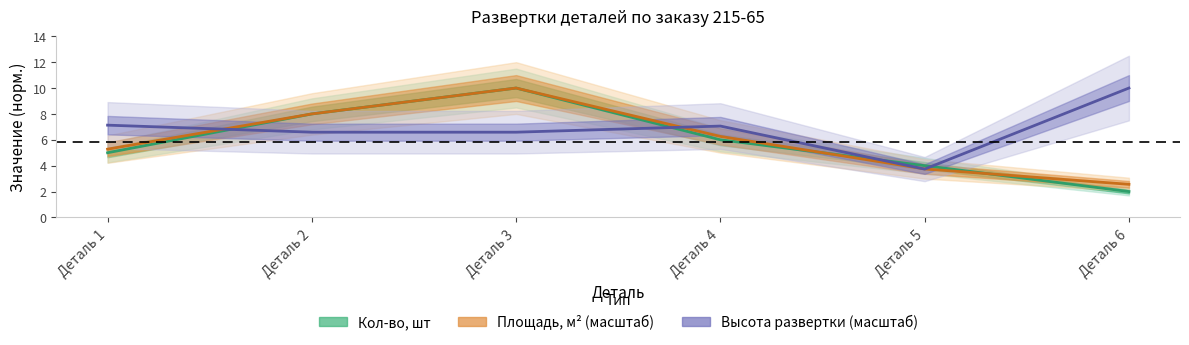

True or false: Высота развертки (215-65) has a value of 6.6 at Деталь 3.

True